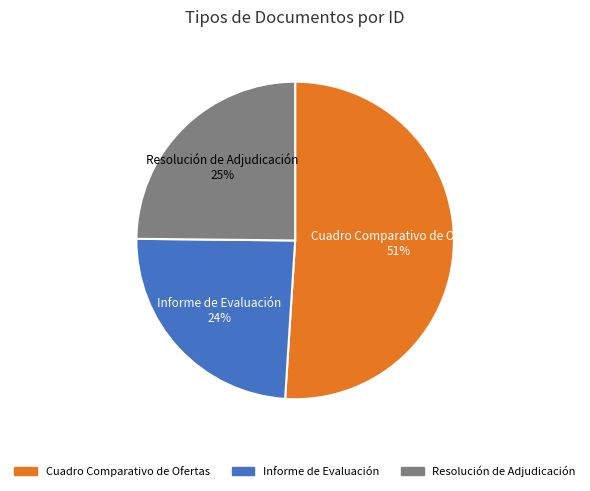

How many segments does this pie chart have?

3